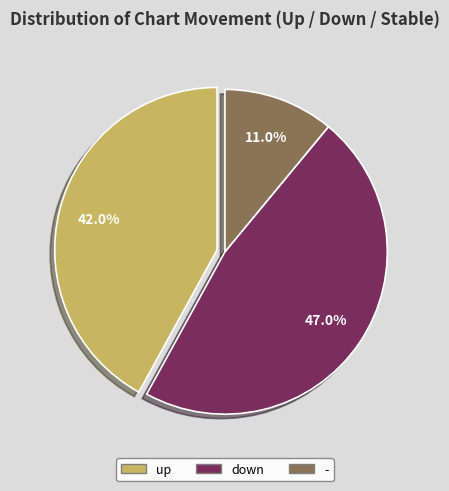

The down slice represents 56% of the pie. True or false?

False